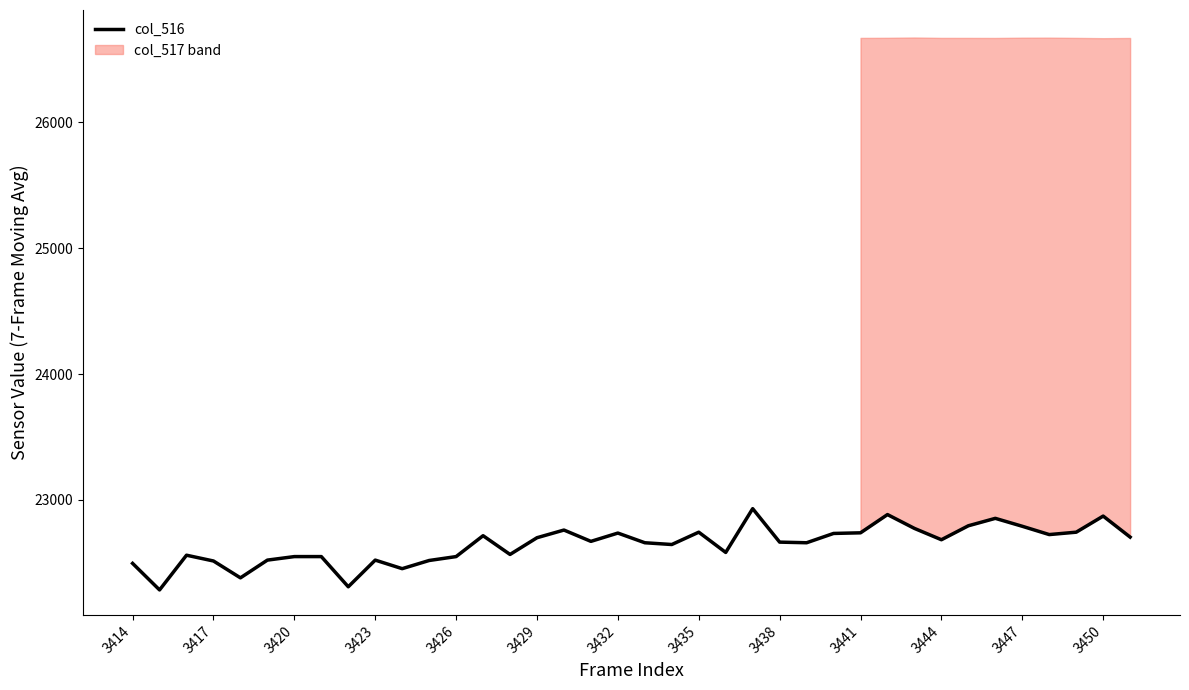

What is the maximum value for col_516?

22930